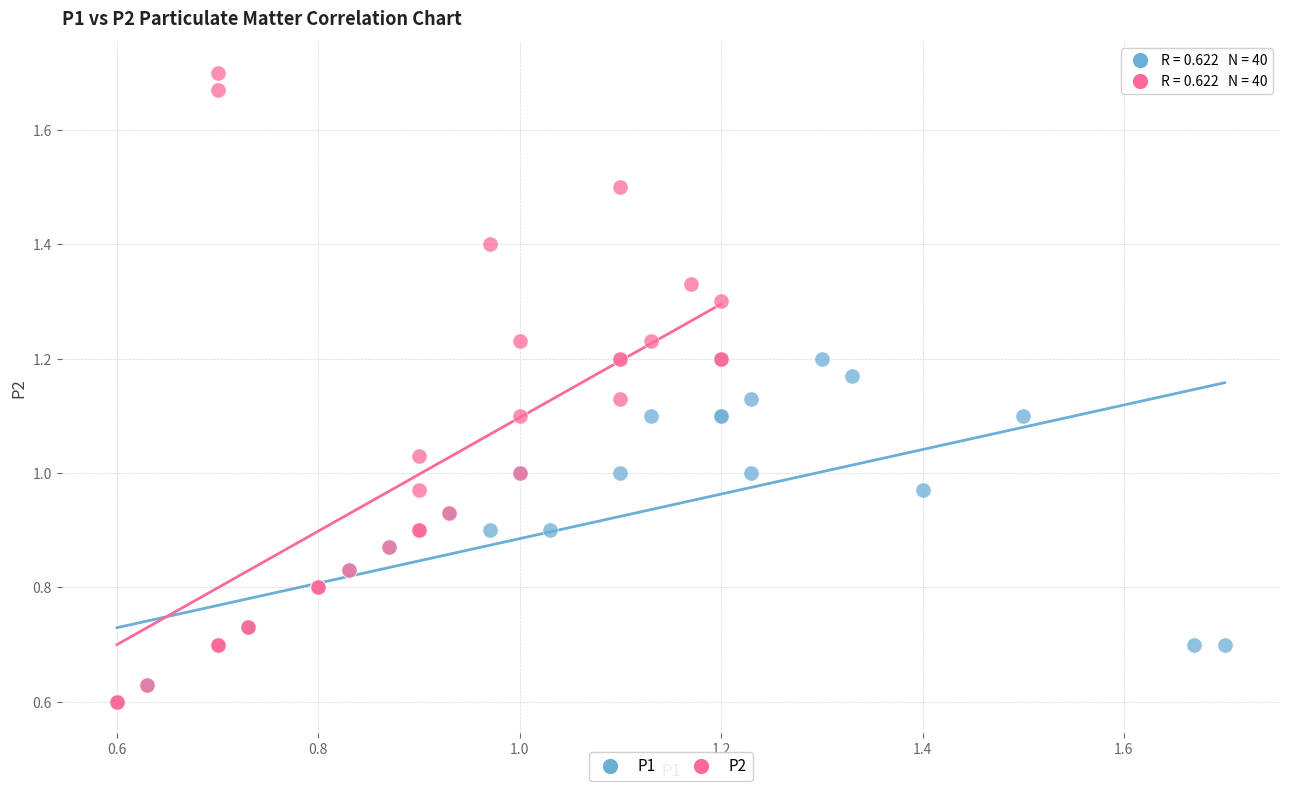

Which series contains the highest Y value?

P2